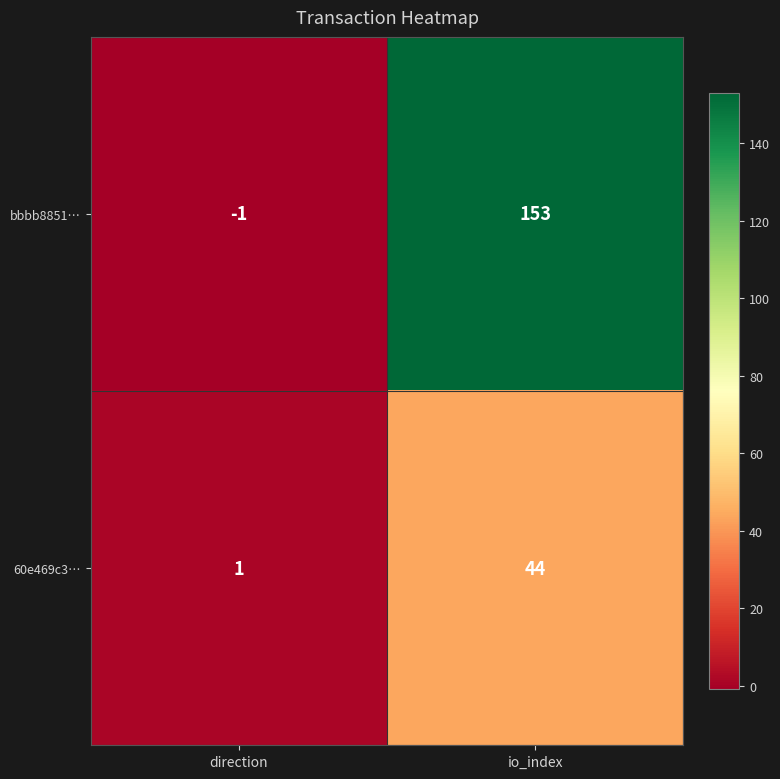

Reading left to right, transcribe all the data shown in this chart.

bbbb8851…: direction=-1	io_index=153
60e469c3…: direction=1	io_index=44